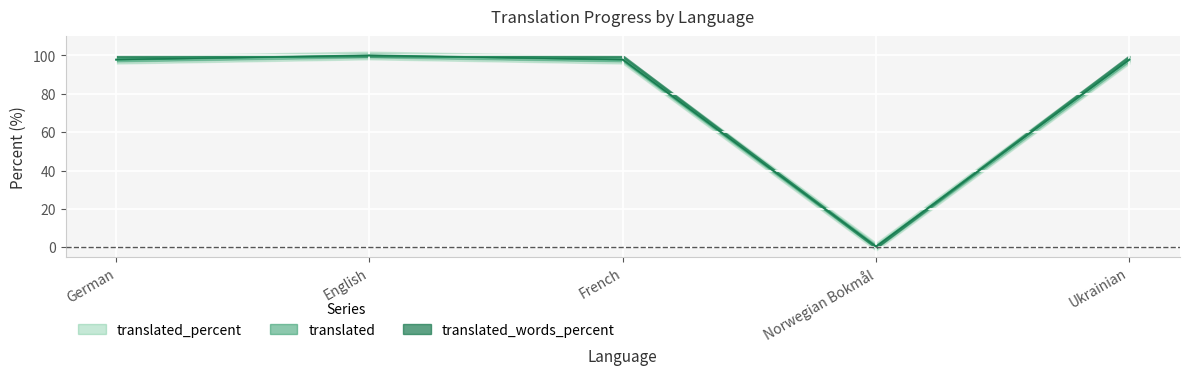

In translated, how many points are lower than both neighbors (excluding endpoints)?

1